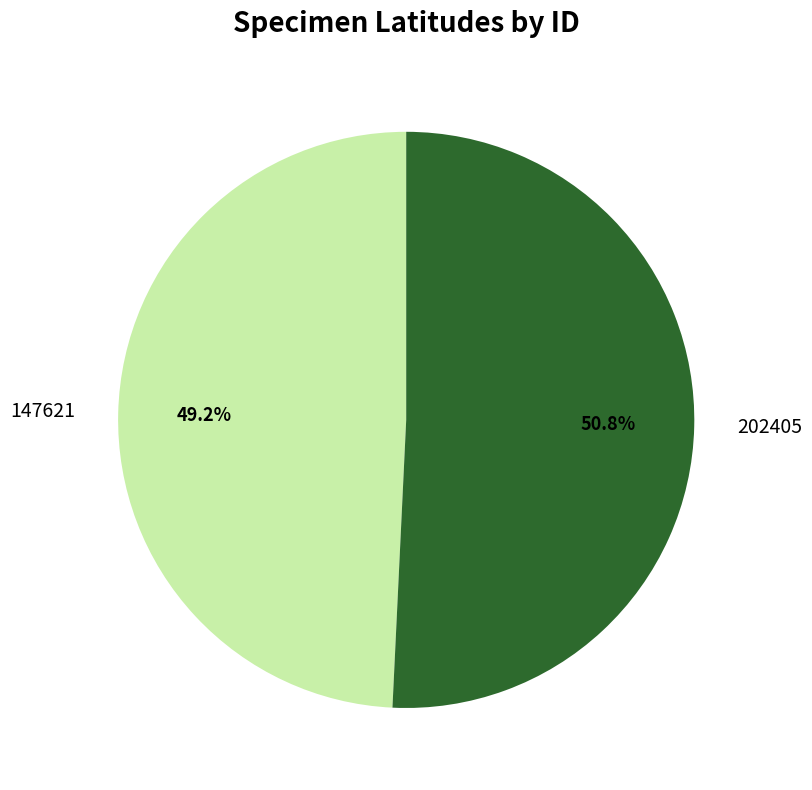

Is there any slice that represents more than half of the pie?

Yes